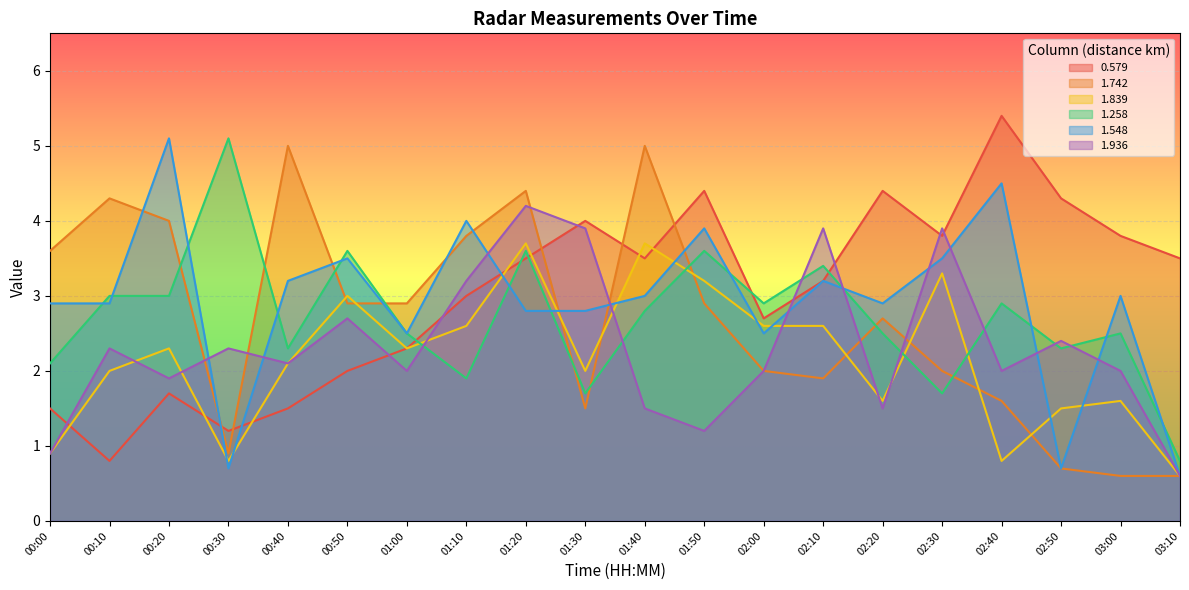

What is the lowest value of the 1.839 series?

0.6